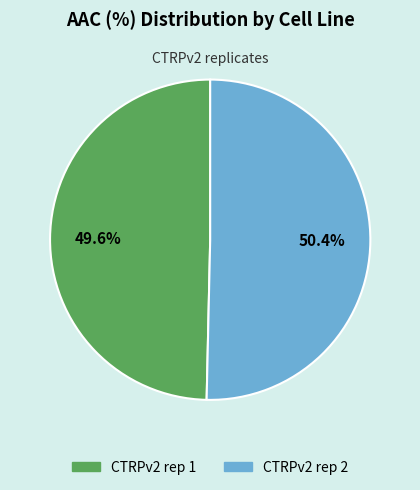

To the nearest percent, what portion does CTRPv2 rep 1 represent?

50%